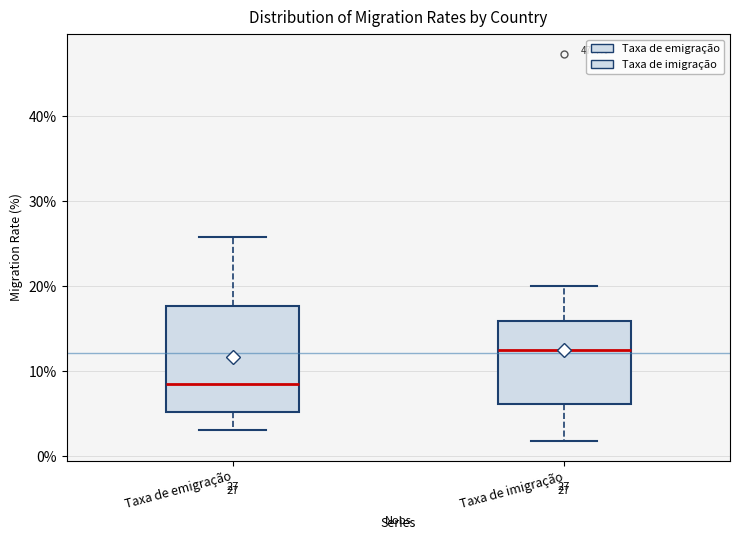

Which box is the tallest, from its lower edge to its upper edge?

Taxa de emigração